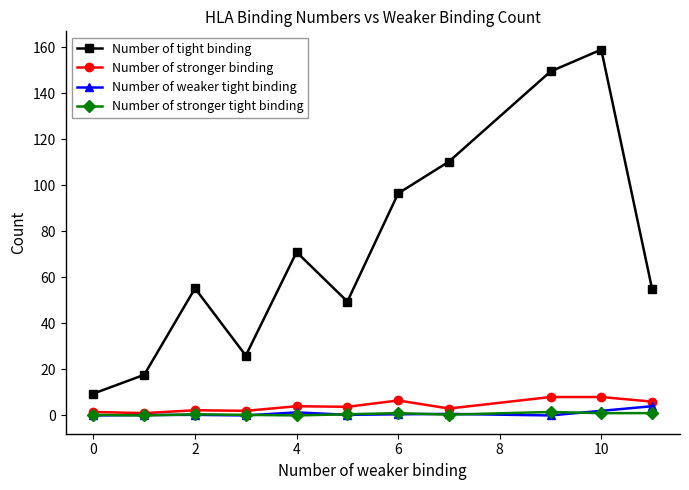

What is the maximum value for Number of stronger tight binding?

1.5